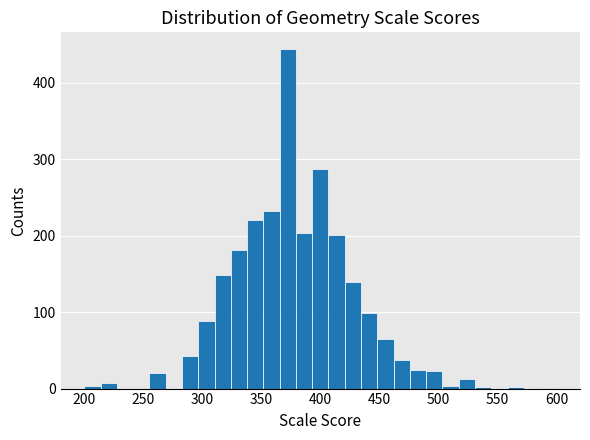

Read against the x-axis, roughly where is the centre of the tallest bar?

370